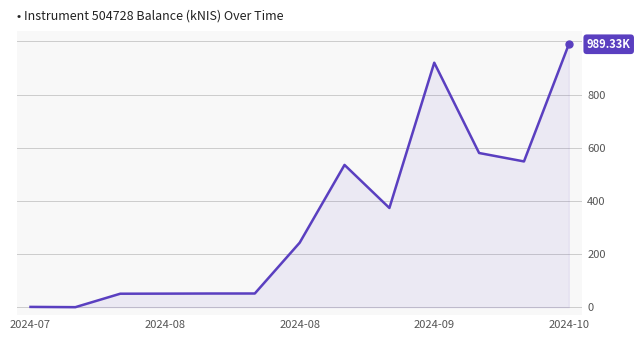

Does the chart have visible grid lines?

Yes